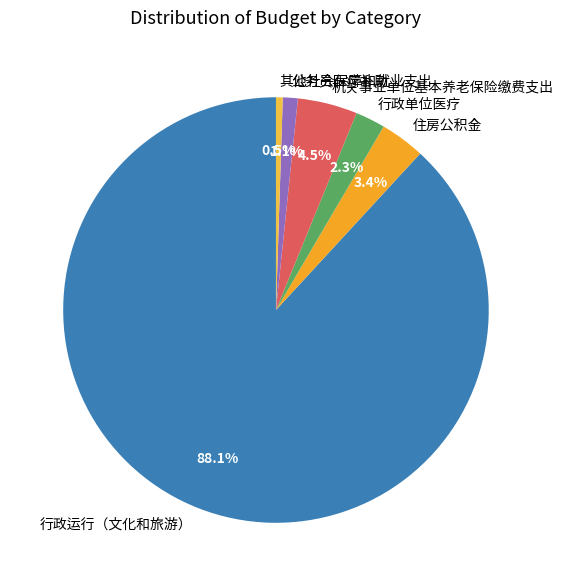

To the nearest percent, what percentage of the pie is 公务员医疗补助?

1%